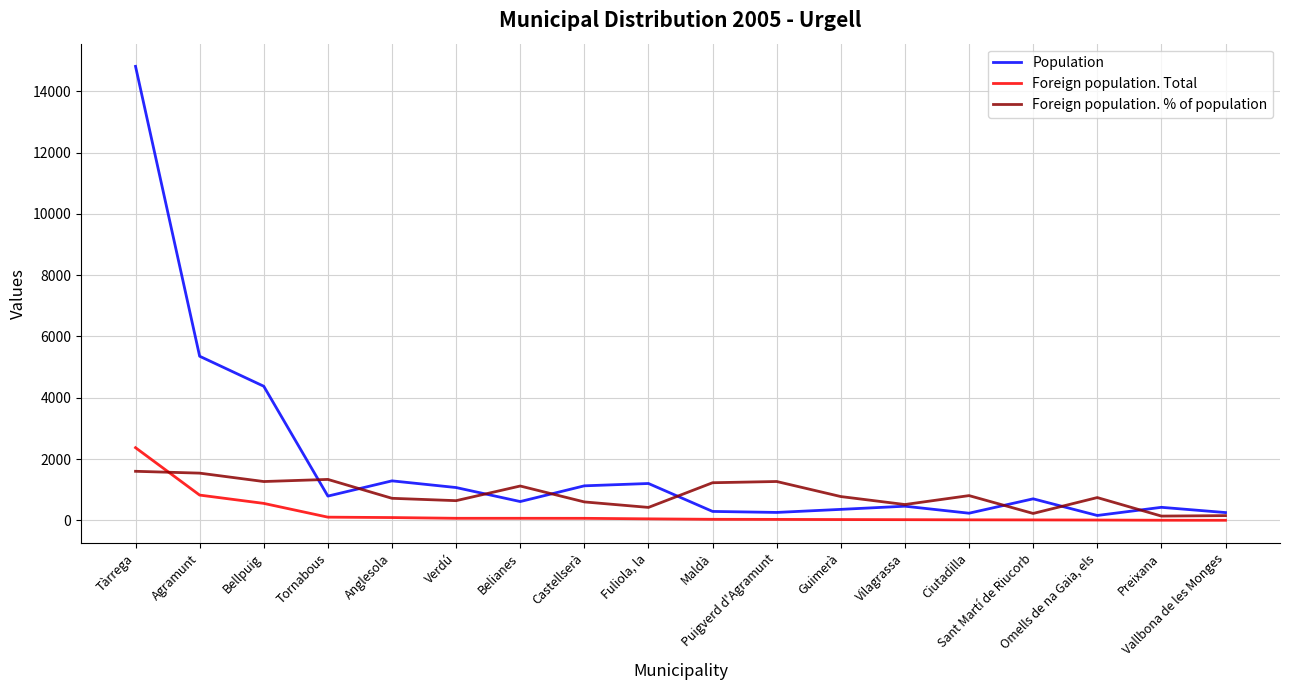

The Foreign population. % of population series shows 1122 at Belianes. True or false?

True